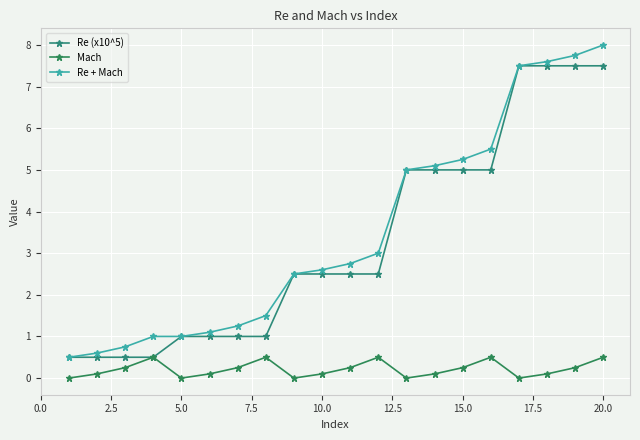

Where is the first local minimum for Mach?

5.0